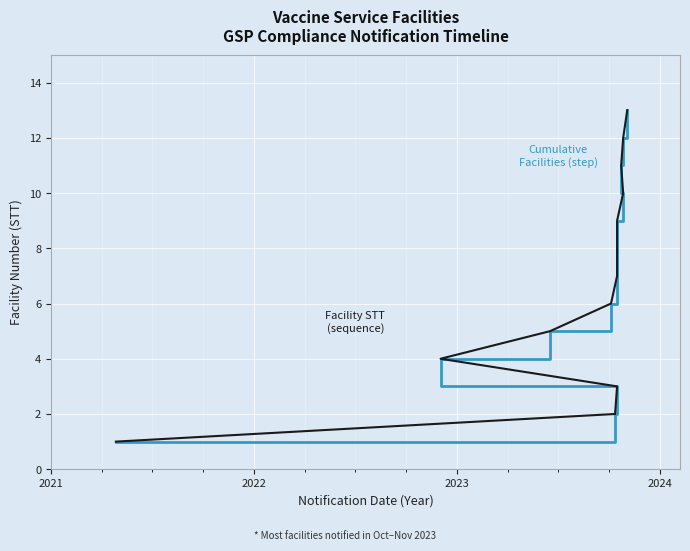

How many data points in Cumulative Facilities (step) are above 7?

6